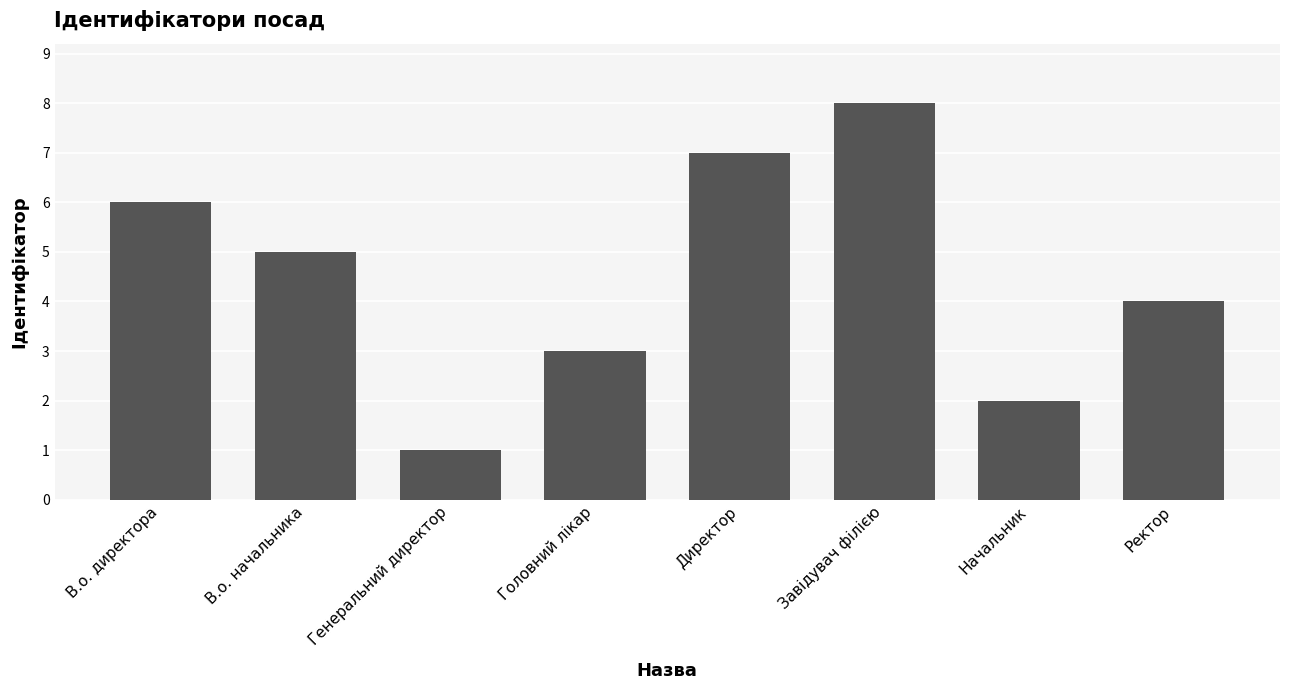

Count the values in the range 3 to 7.

5